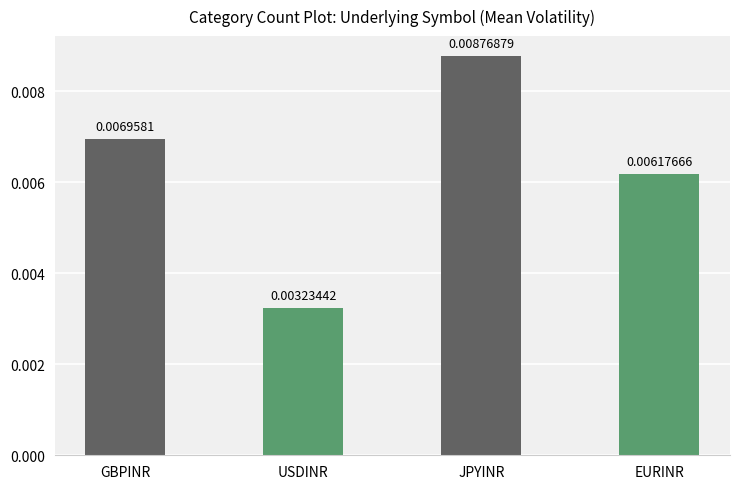

Which category has the highest value across all series?

JPYINR